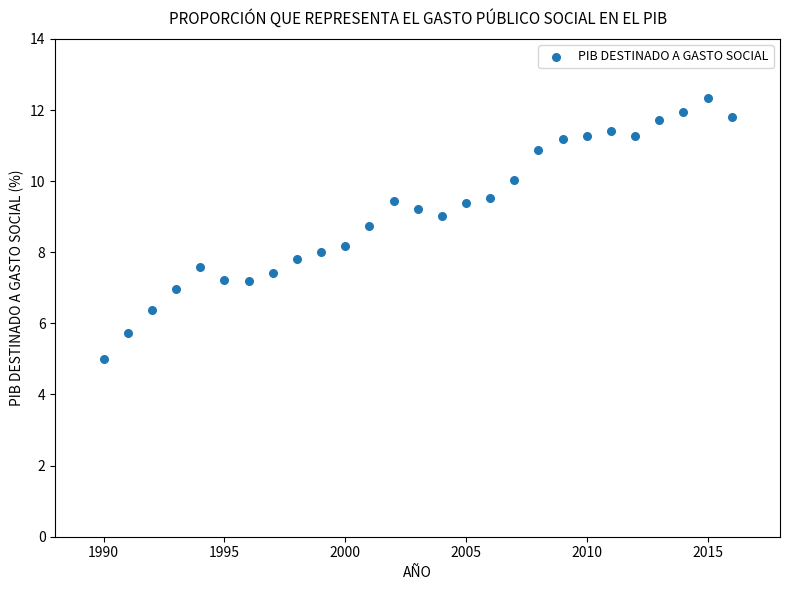

What is the range of X values (max minus min)?

26.0